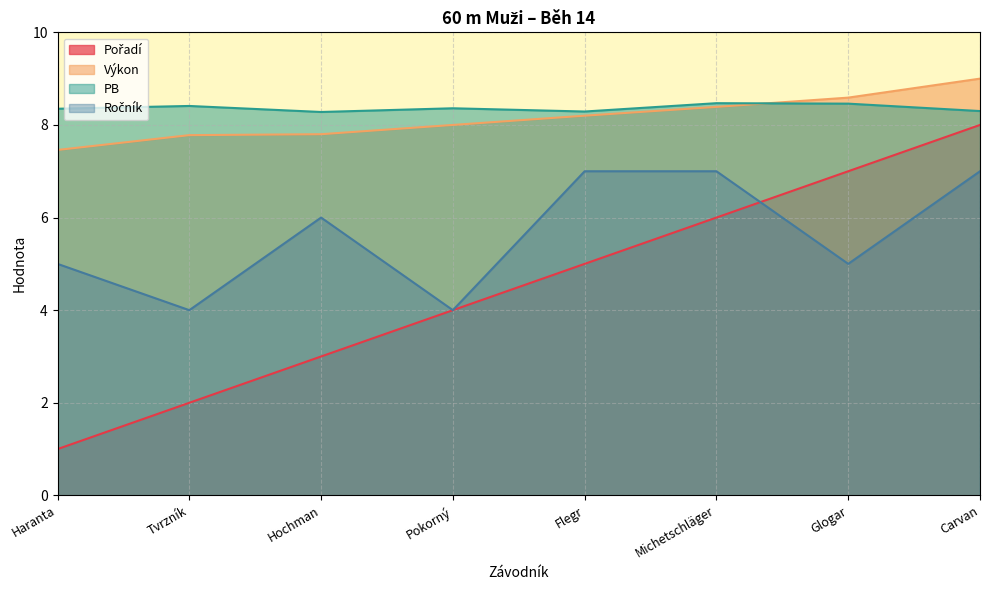

Reading right to left, extract all data points from this chart.

Pořadí: Carvan=8.0	Glogar=7.0	Michetschläger=6.0	Flegr=5.0	Pokorný=4.0	Hochman=3.0	Tvrzník=2.0	Haranta=1.0
Výkon: Carvan=9.0	Glogar=8.6	Michetschläger=8.4	Flegr=8.2	Pokorný=8.0	Hochman=7.8	Tvrzník=7.8	Haranta=7.5
PB: Carvan=8.3	Glogar=8.5	Michetschläger=8.5	Flegr=8.3	Pokorný=8.4	Hochman=8.3	Tvrzník=8.4	Haranta=8.3
Ročník: Carvan=7.0	Glogar=5.0	Michetschläger=7.0	Flegr=7.0	Pokorný=4.0	Hochman=6.0	Tvrzník=4.0	Haranta=5.0